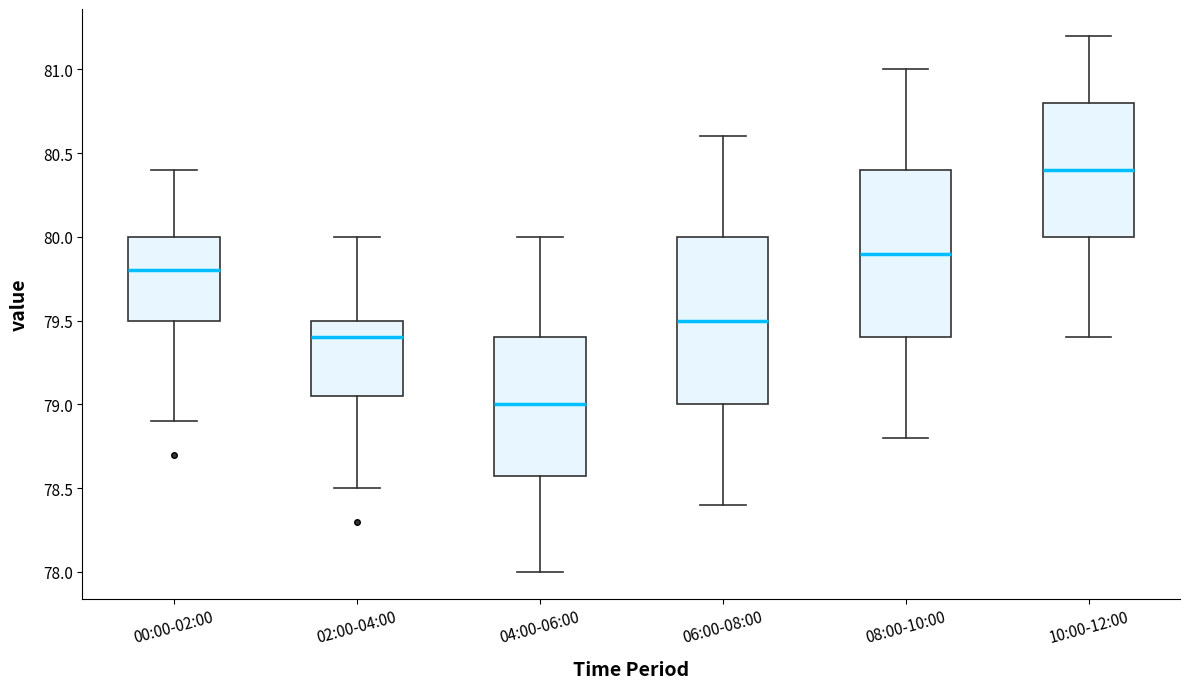

Which box's median line is the lowest?

04:00-06:00